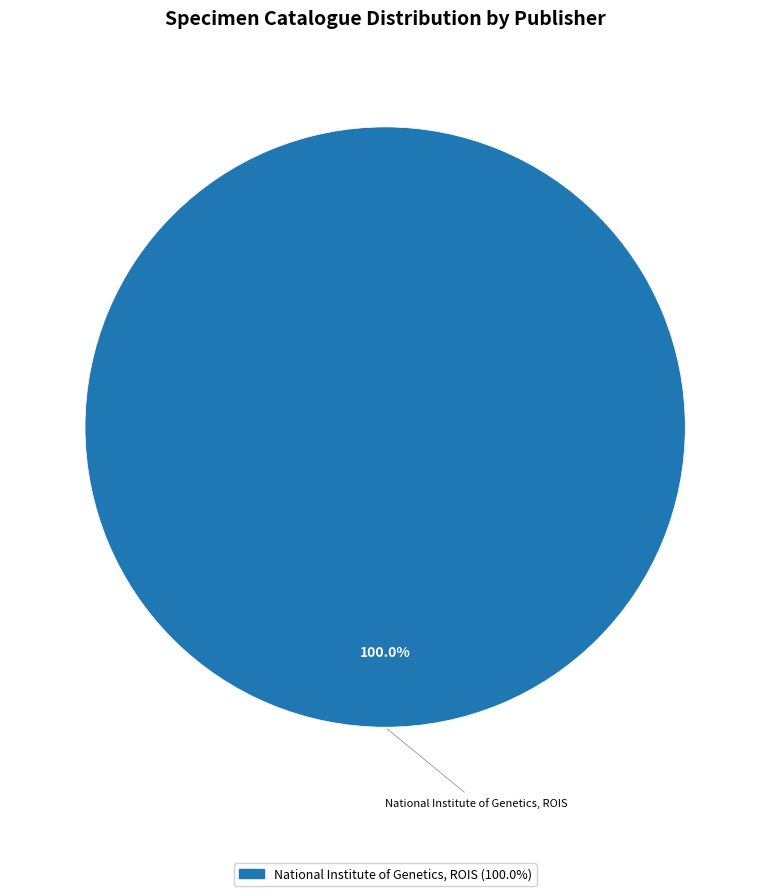

Is there any slice that represents more than half of the pie?

Yes